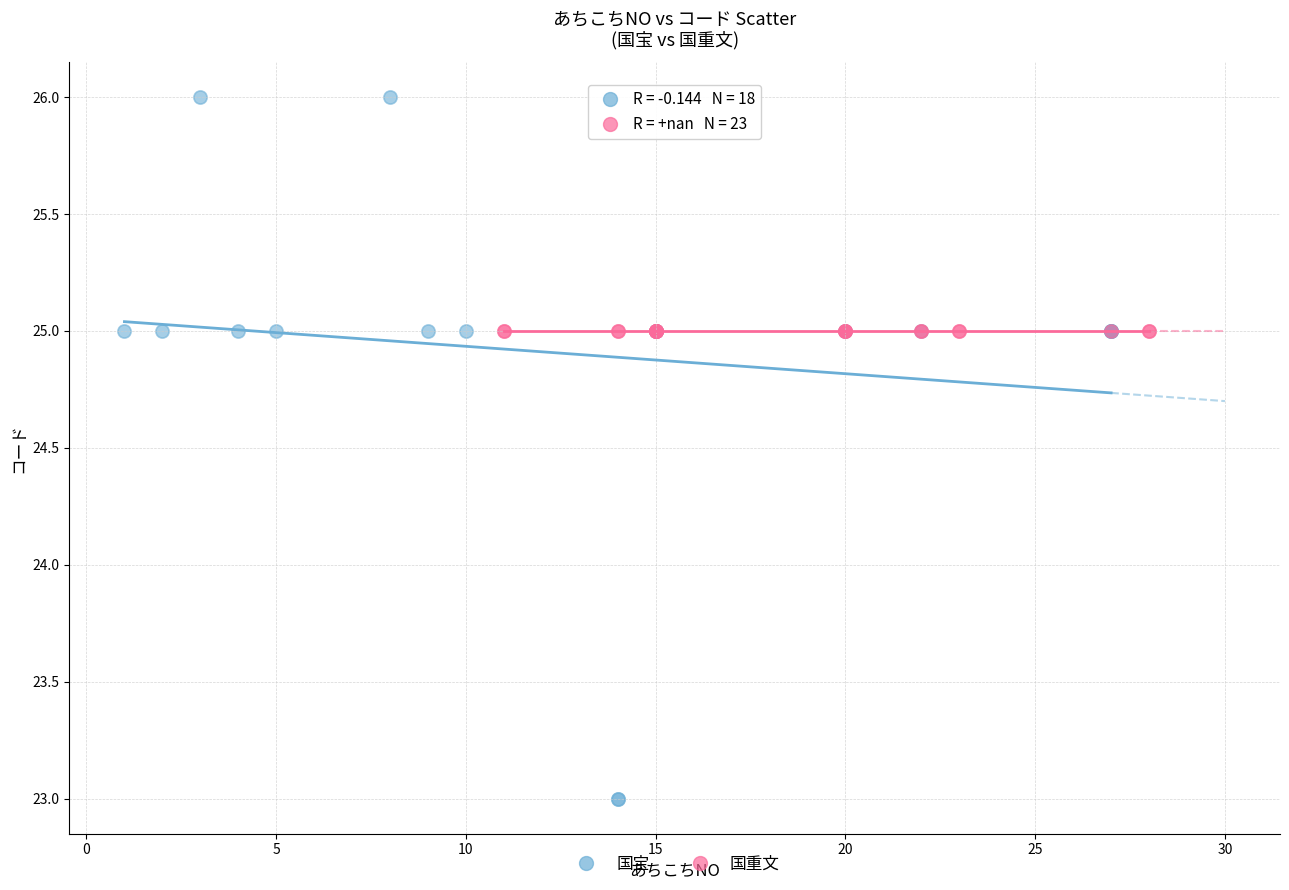

Which series reaches the minimum Y coordinate?

国宝